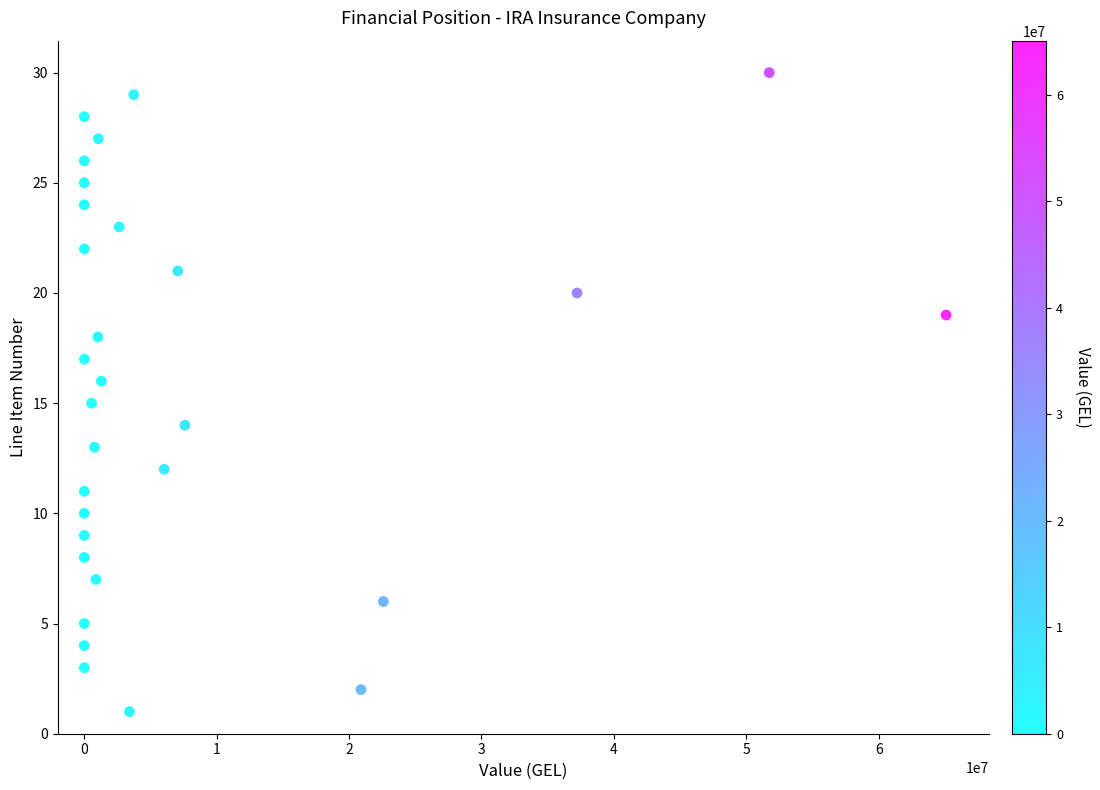

What is the range of Y values (max minus min)?

29